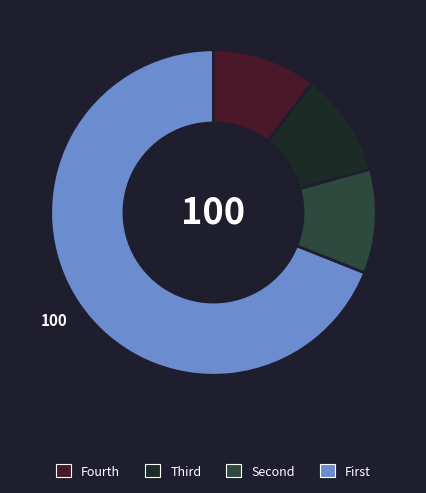

Is there any slice that represents more than half of the pie?

Yes